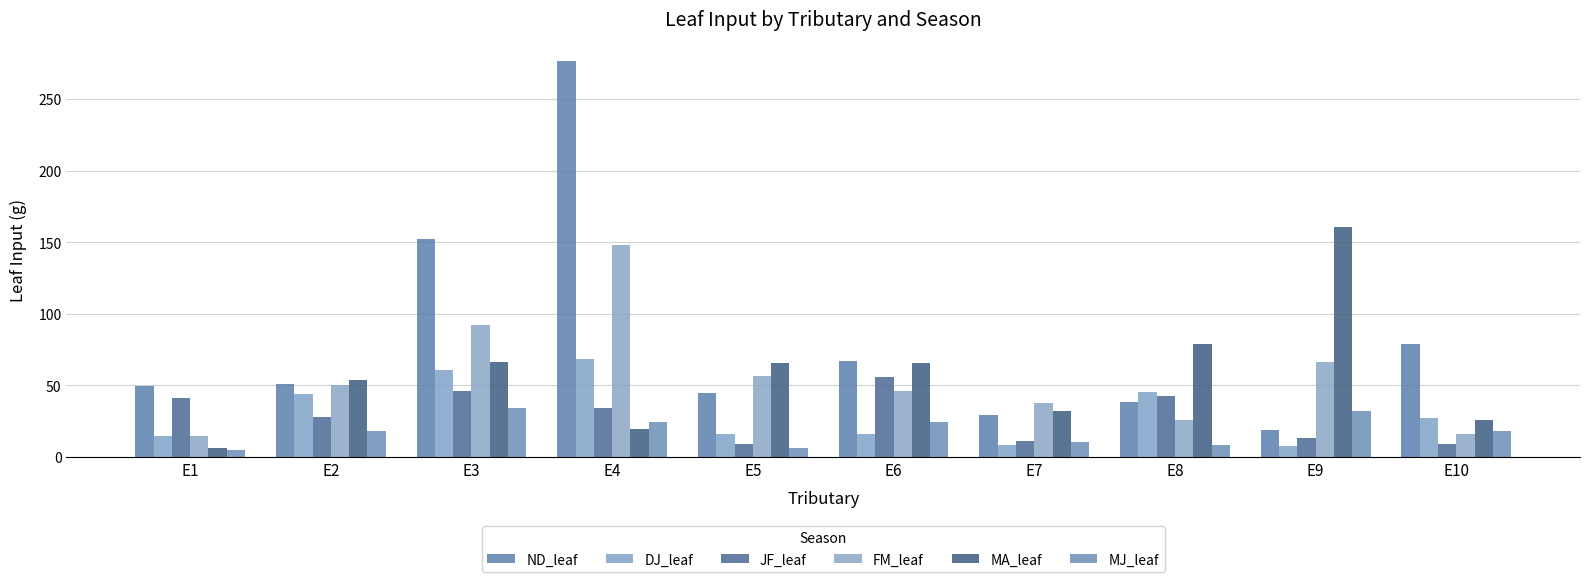

What is the value of the ND_leaf bar at the 8th from the left?

38.2